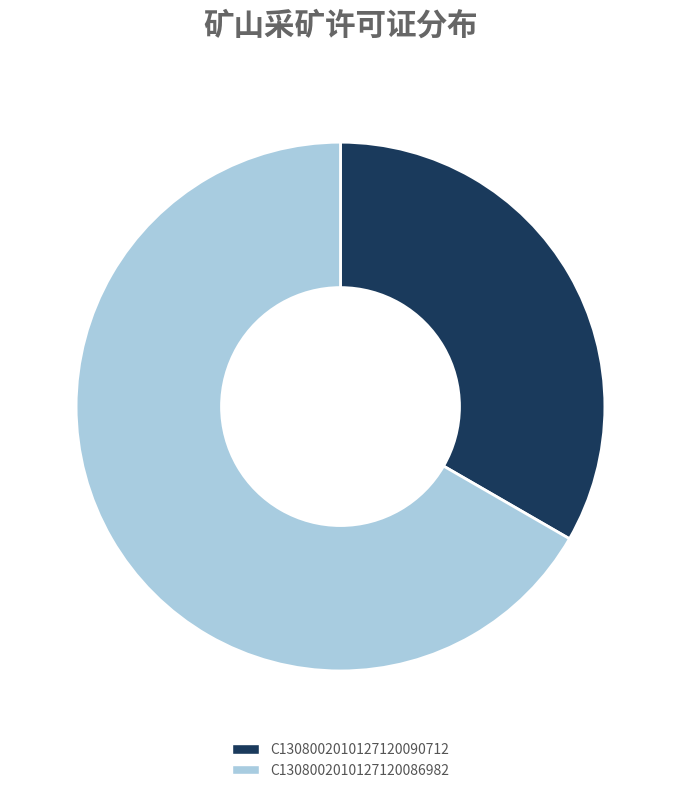

Does any single category account for the majority?

Yes